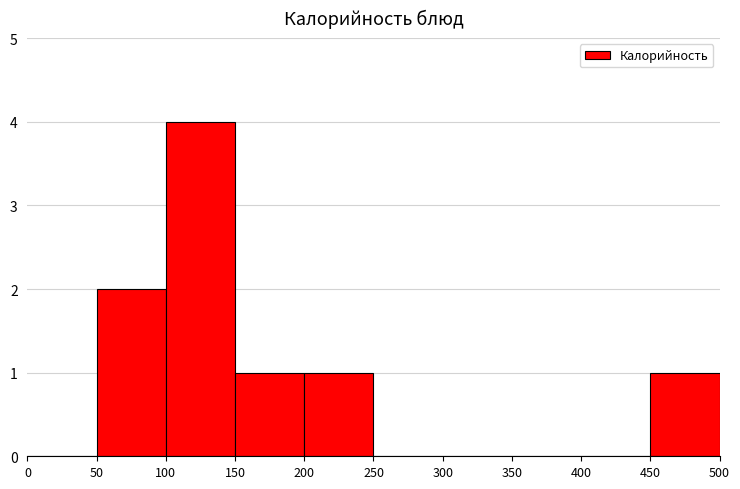

Which range on the x-axis has the tallest bar?

100 to 150